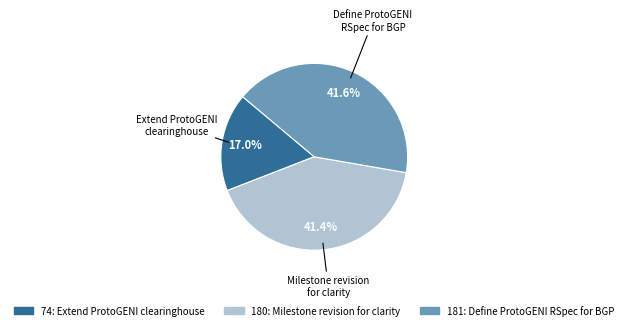

What percentage is NOT represented by Define ProtoGENI RSpec for BGP?

58.4%